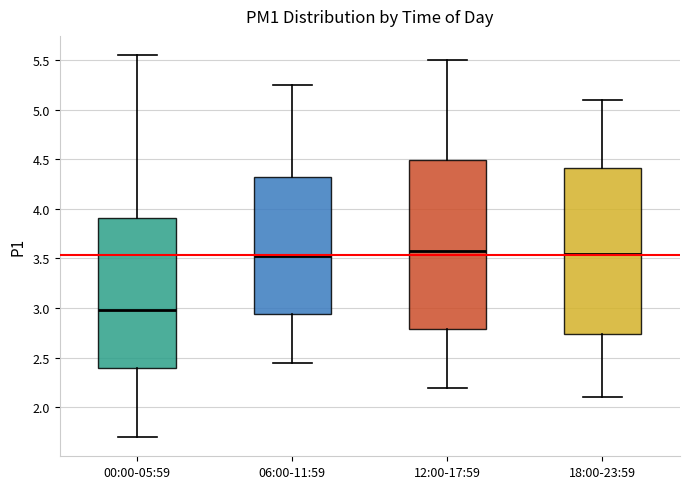

Reading left to right, read every box against the y-axis: the position of its median line, the range the box covers, and the ends of its whiskers. The values are not printed on the chart, so give them approximately, as read against the axis.

00:00-05:59: median 3.00, box 2.40 to 3.90, whiskers 1.70 to 5.55
06:00-11:59: median 3.55, box 2.95 to 4.35, whiskers 2.45 to 5.25
12:00-17:59: median 3.60, box 2.80 to 4.50, whiskers 2.20 to 5.50
18:00-23:59: median 3.55, box 2.75 to 4.40, whiskers 2.10 to 5.10